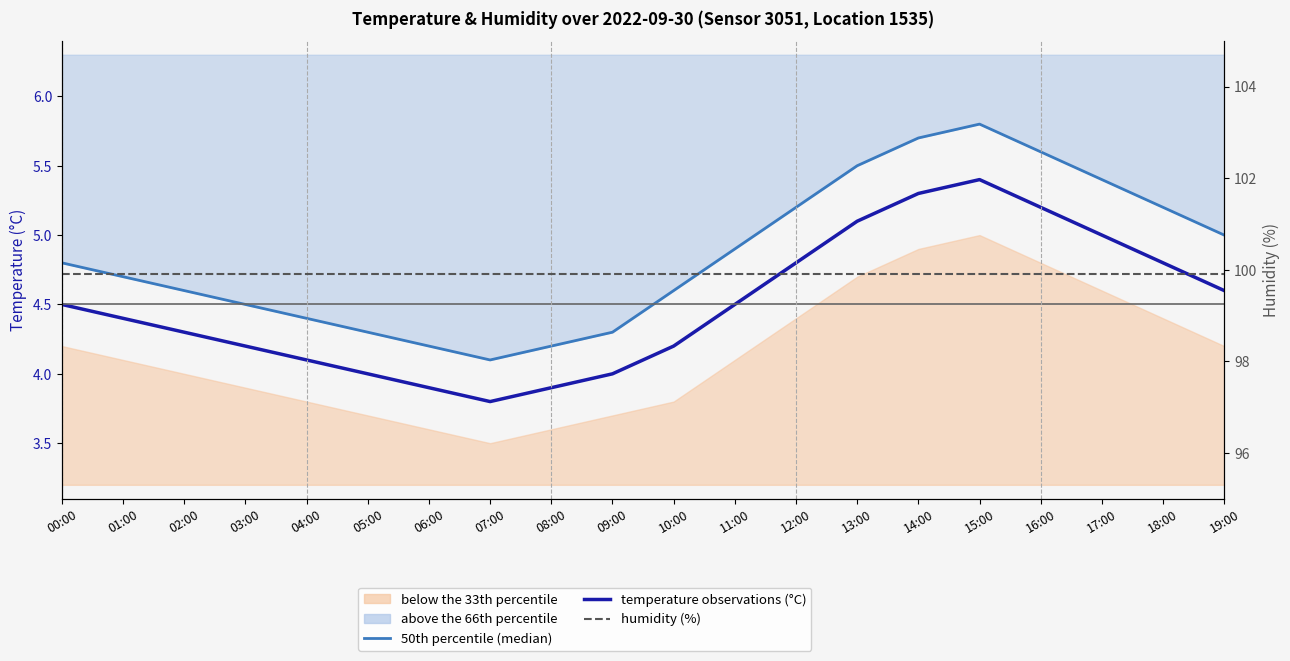

The value of 50th percentile (median) at 14:00 is 3.8. True or false?

False